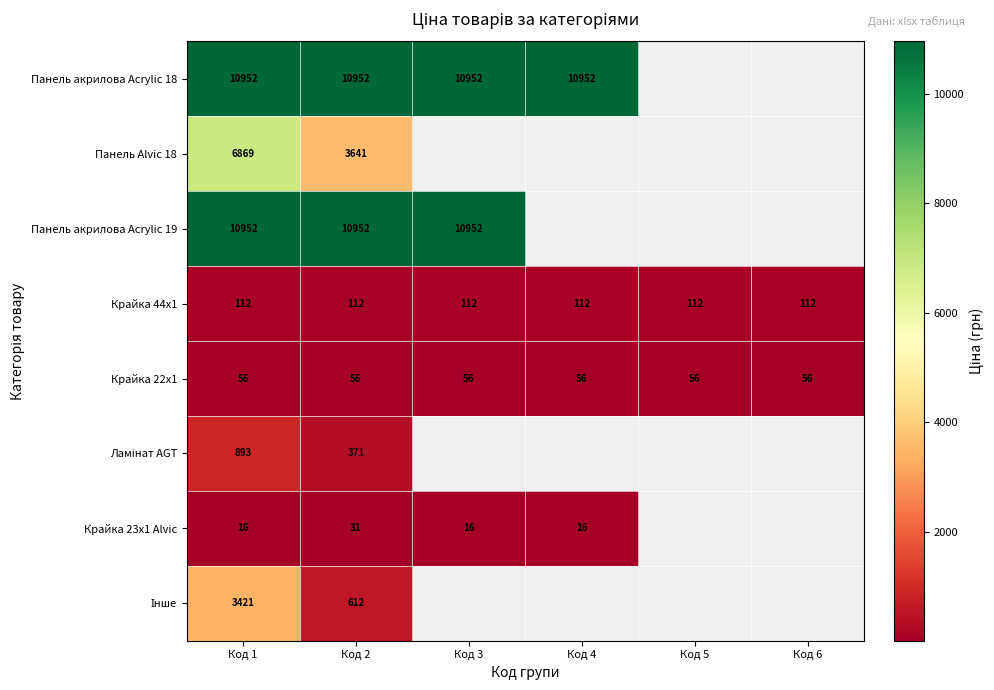

True or false: Панель акрилова Acrylic 18 has a value of 16614.0 at Код 4.

False